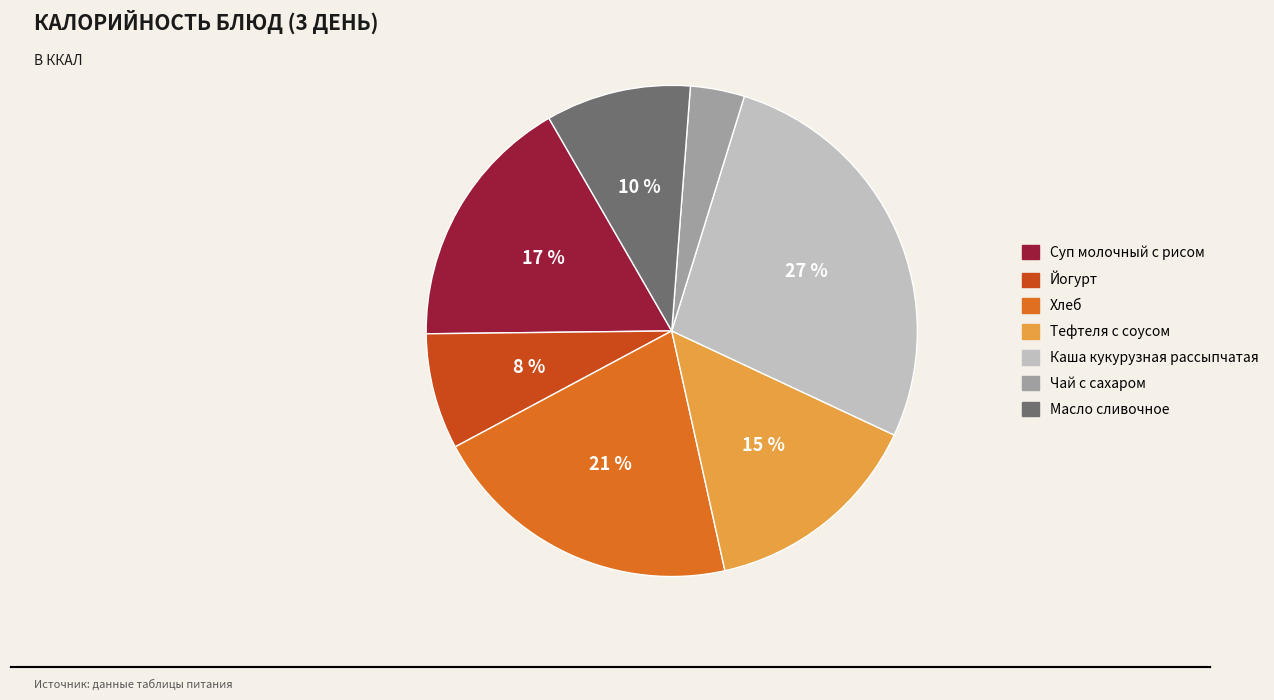

What percentage is the Хлеб slice, to the nearest percent?

21%